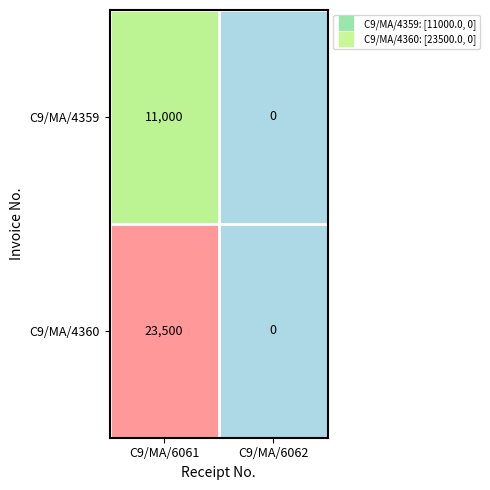

Which category has the highest value in the C9/MA/4359 series?

C9/MA/6061